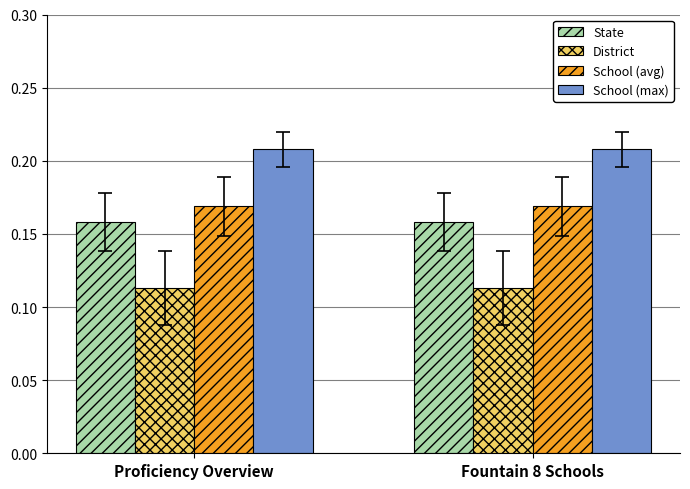

Is the value of State at Fountain 8 Schools greater than the value of School (max) at Fountain 8 Schools?

No